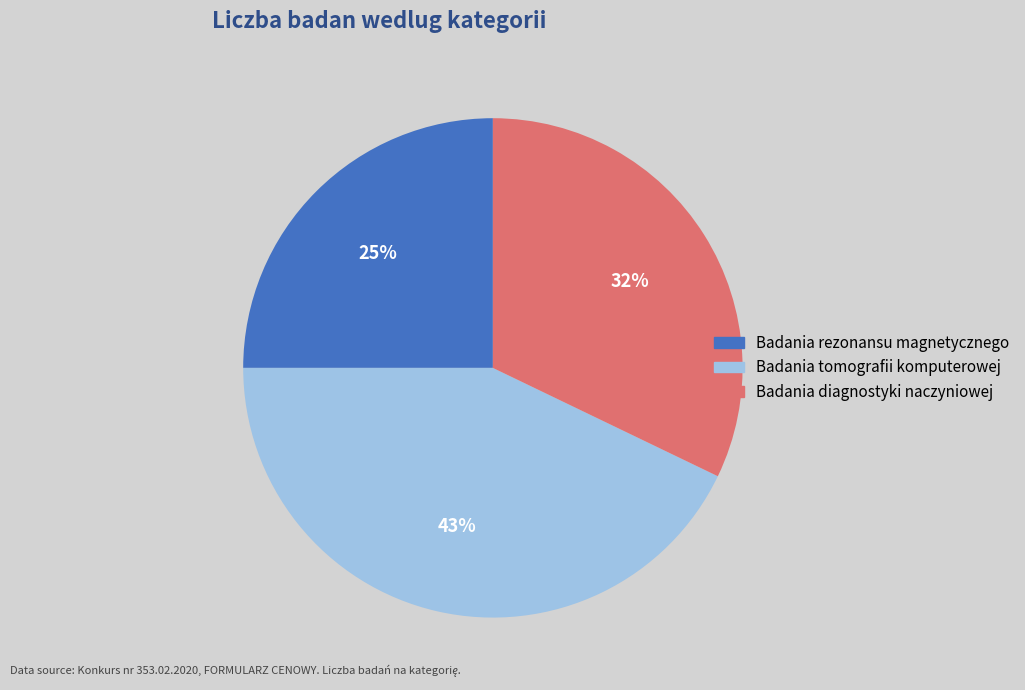

Is the sum of Badania tomografii komputerowej and Badania rezonansu magnetycznego greater than half?

Yes